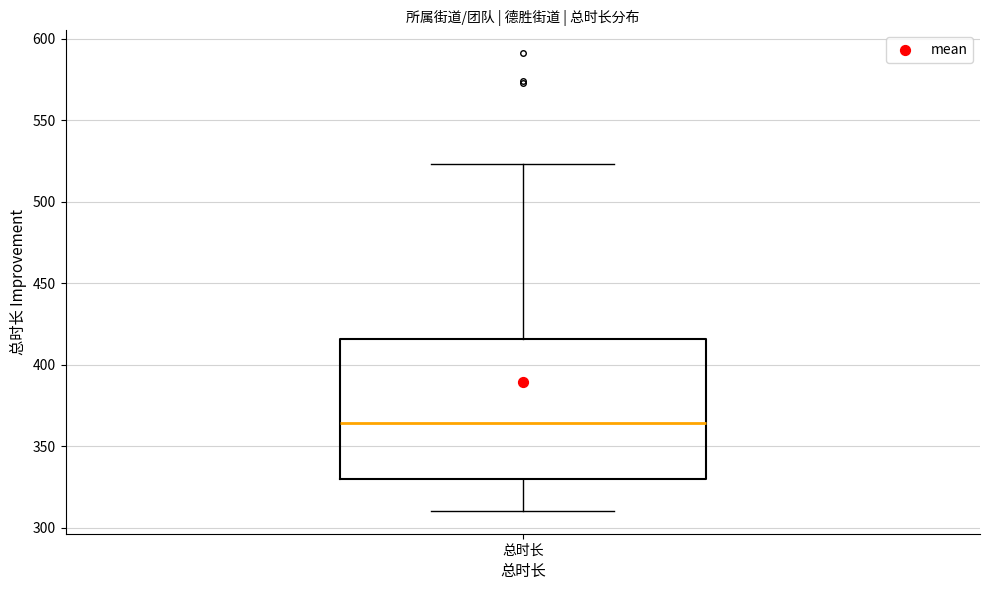

Where does the upper whisker of the box for 总时长 end on the y-axis? The values are not printed on the chart, so give them approximately, as read against the axis.

525